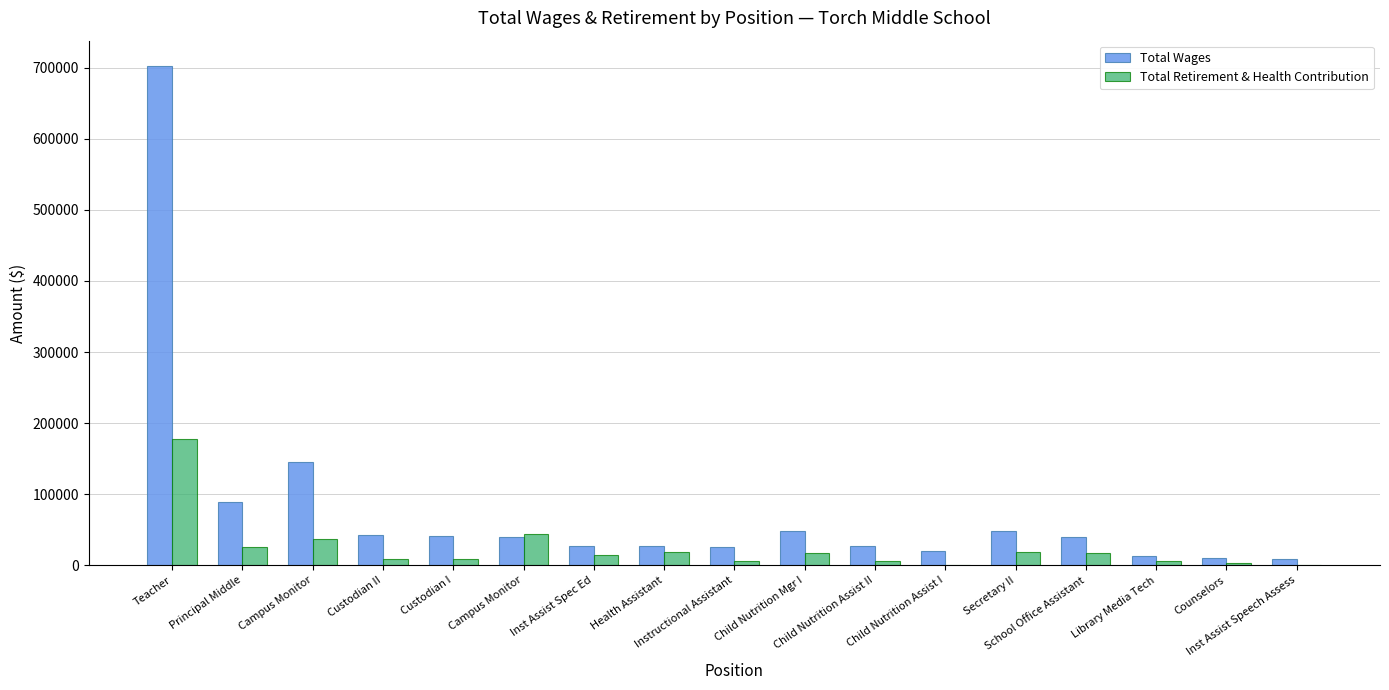

What is the difference between the highest and lowest values at Child Nutrition Assist II?

21714